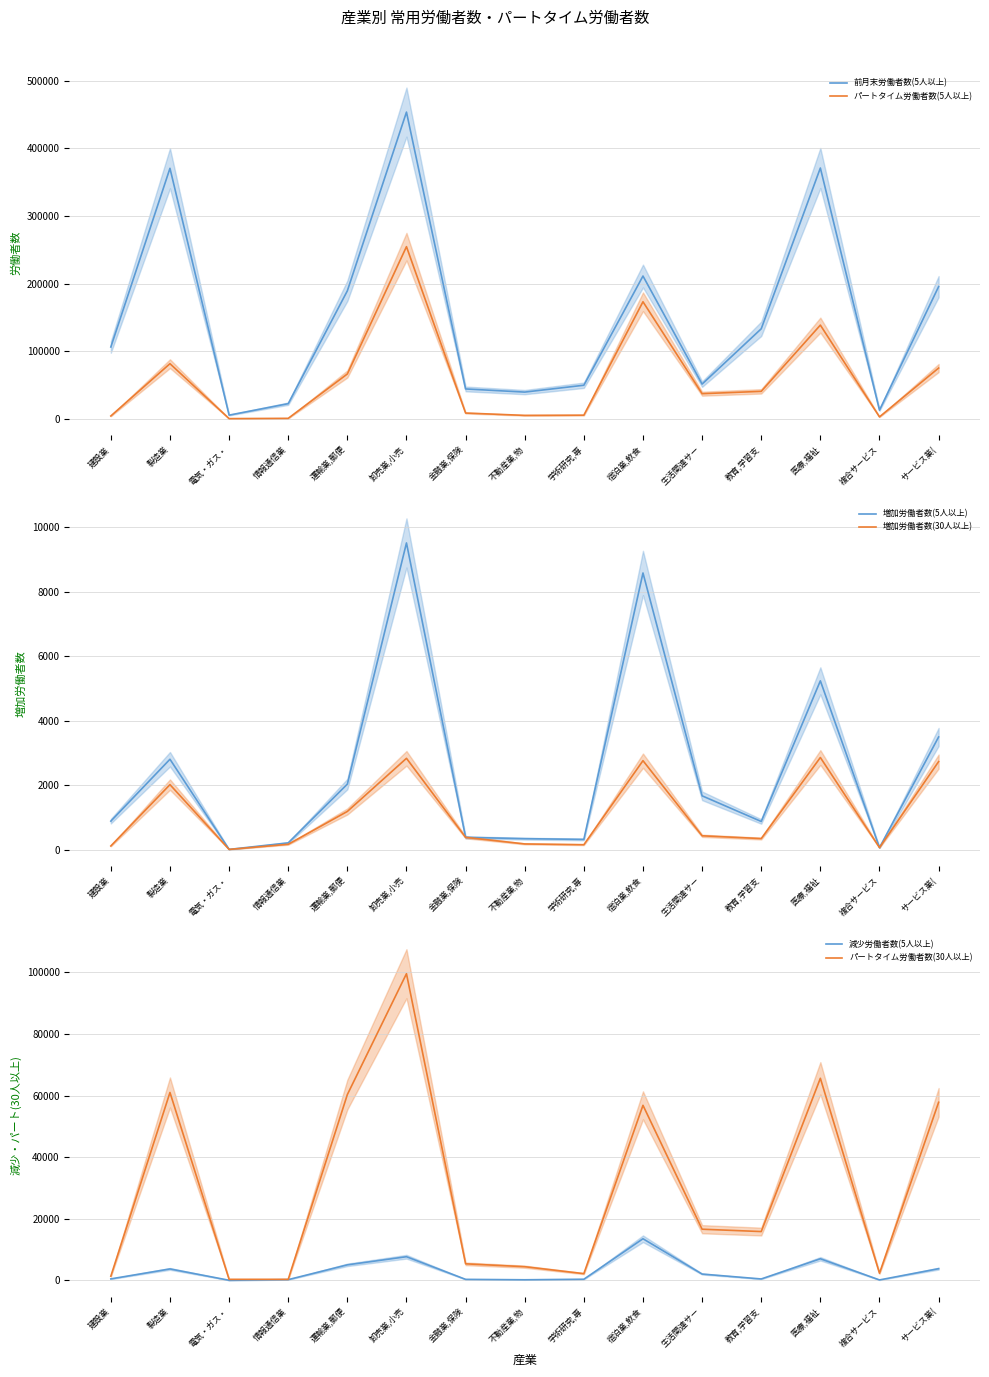

Which series has the largest total across all categories?

前月末労働者数(5人以上)